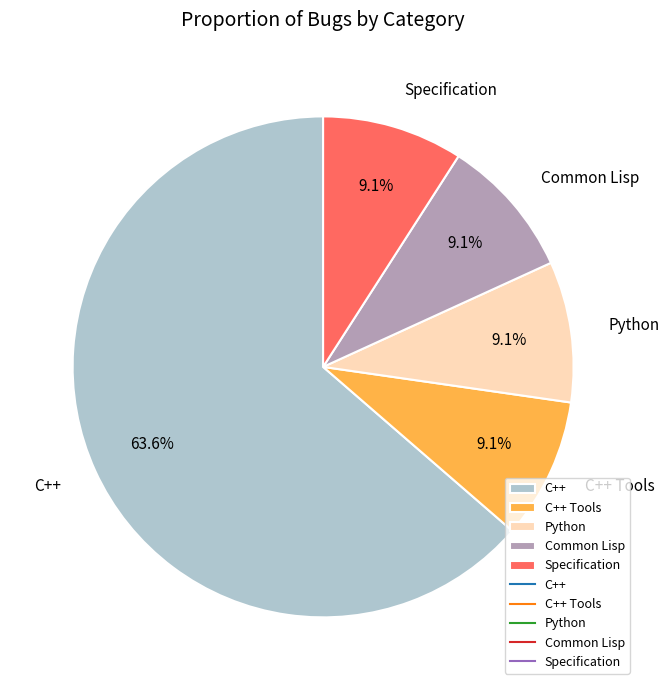

How many slices are in this pie chart?

5